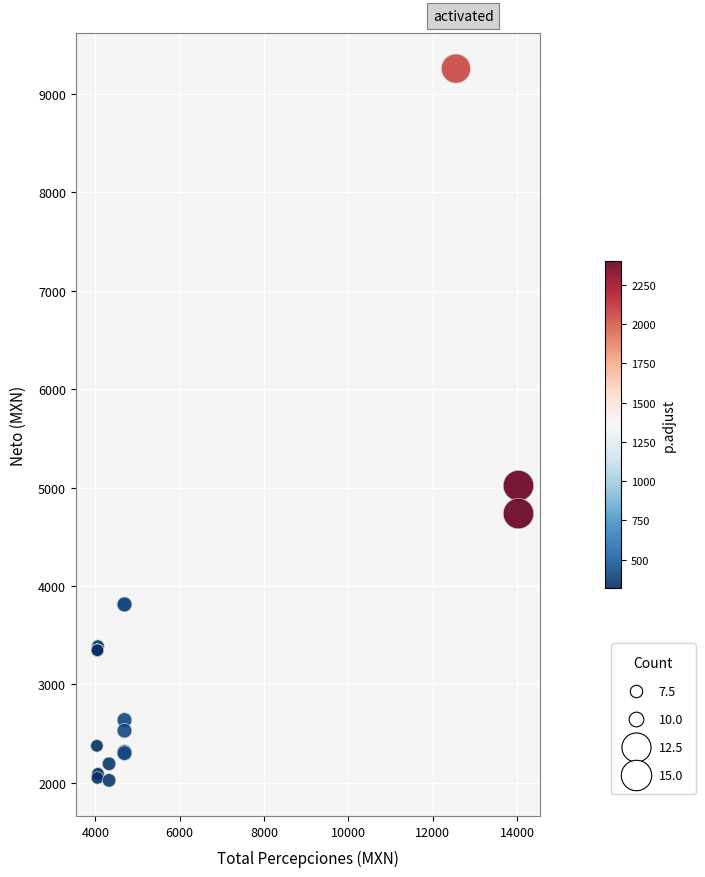

What Y value in the scatter plot is closest to 5641?

5019.8